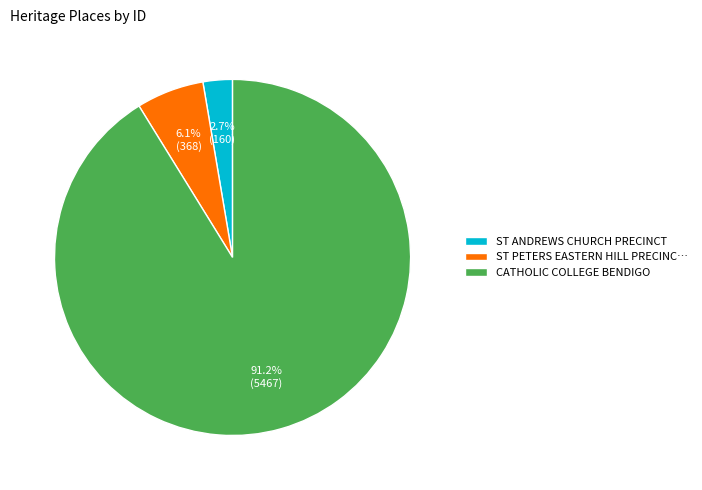

Count the number of slices in the pie.

3